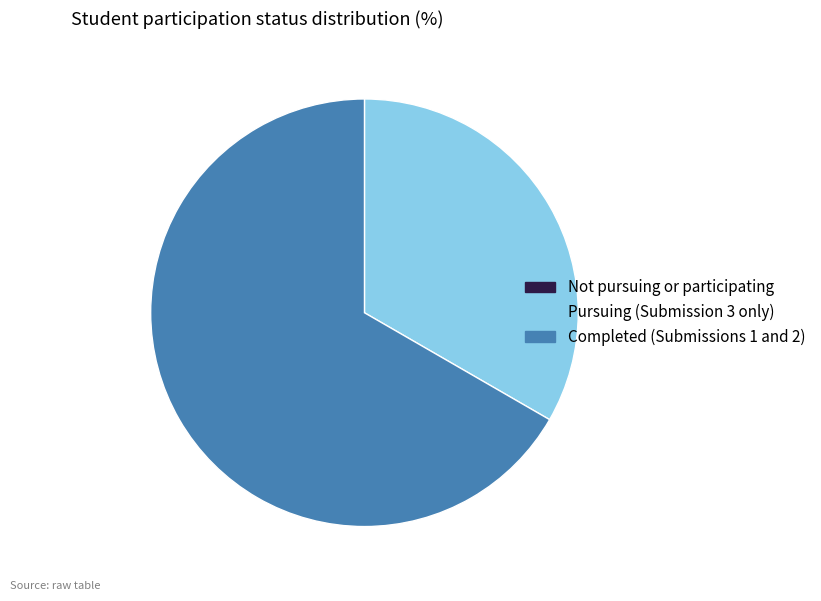

What is the largest slice in the pie chart?

Completed (Submissions 1 and 2)